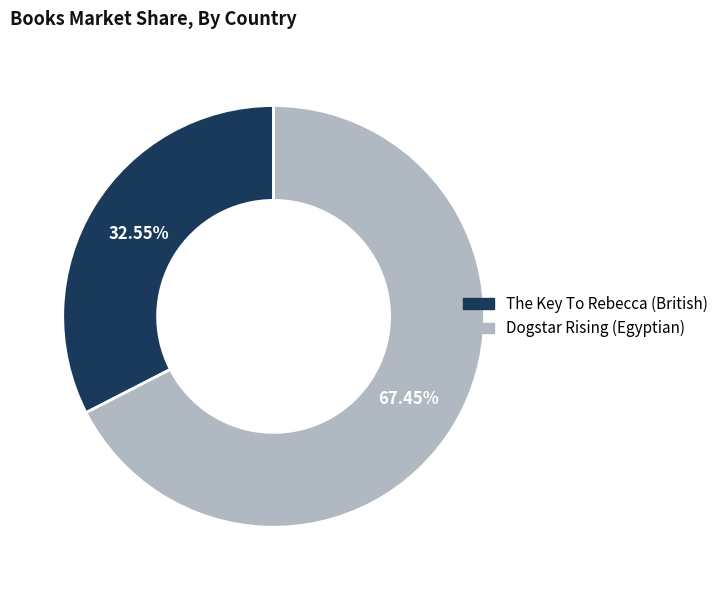

To the nearest percent, what is the difference between the largest and smallest slice percentages?

35%